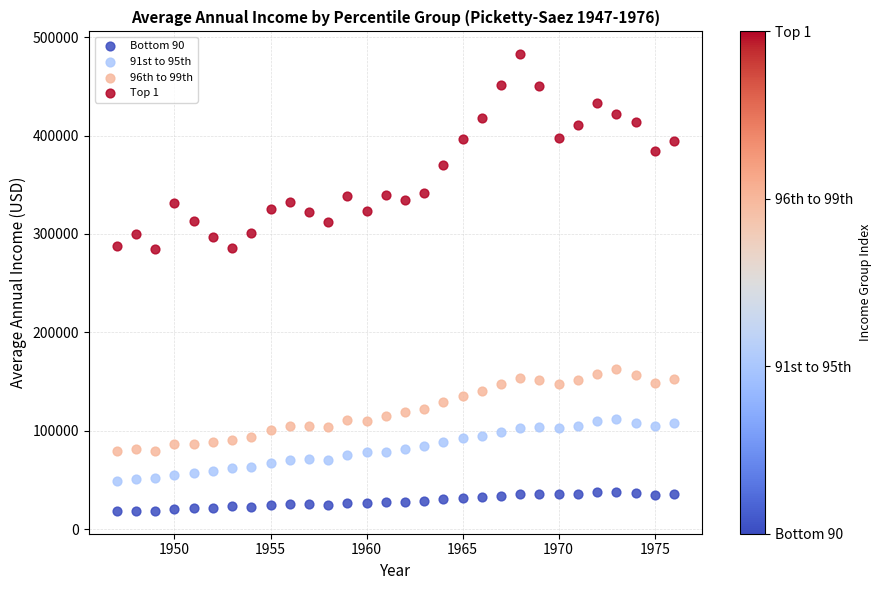

Which series reaches the maximum Y coordinate?

Top 1